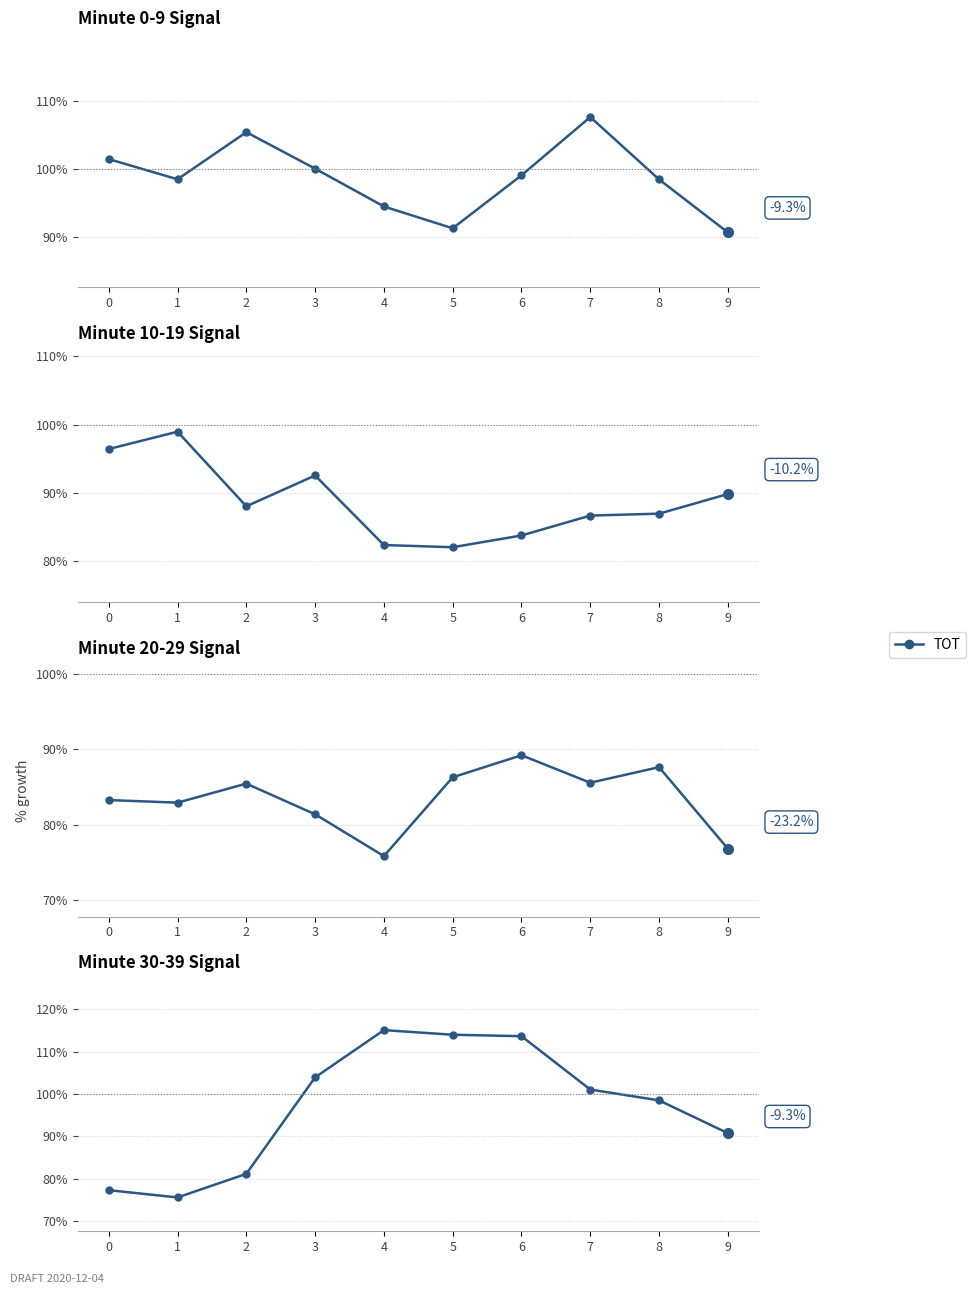

True or false: the data shows 233.8 at 1.

False